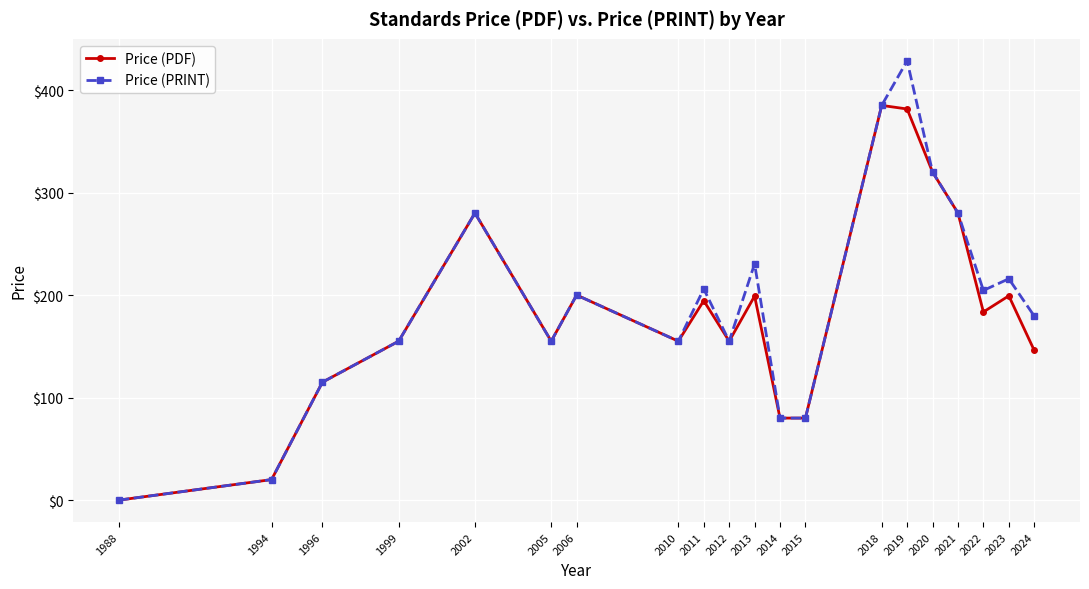

What is the value of the Price (PRINT) point at the 11th from the left?

230.5